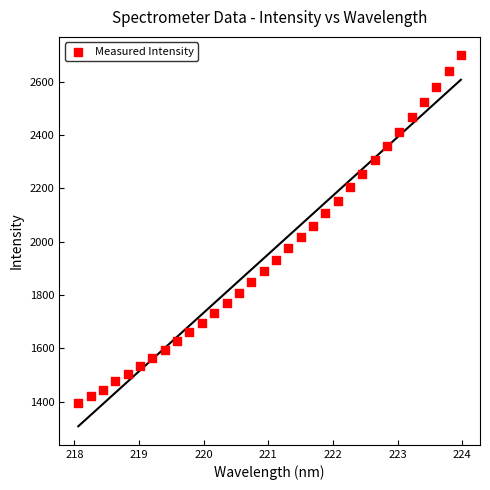

What is the range of X values (max minus min)?

5.9